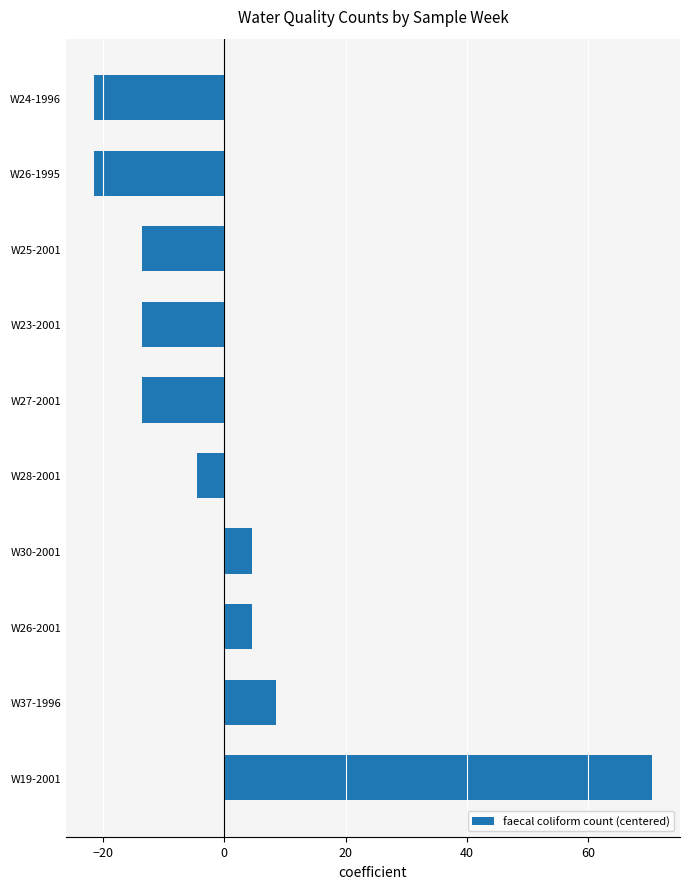

What is the minimum value shown in the chart?

-21.5